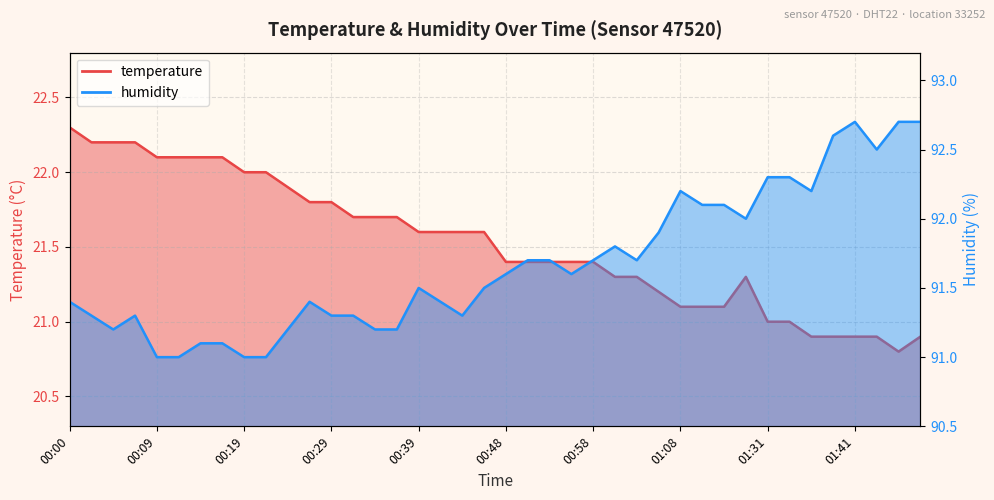

Does the chart have visible grid lines?

Yes